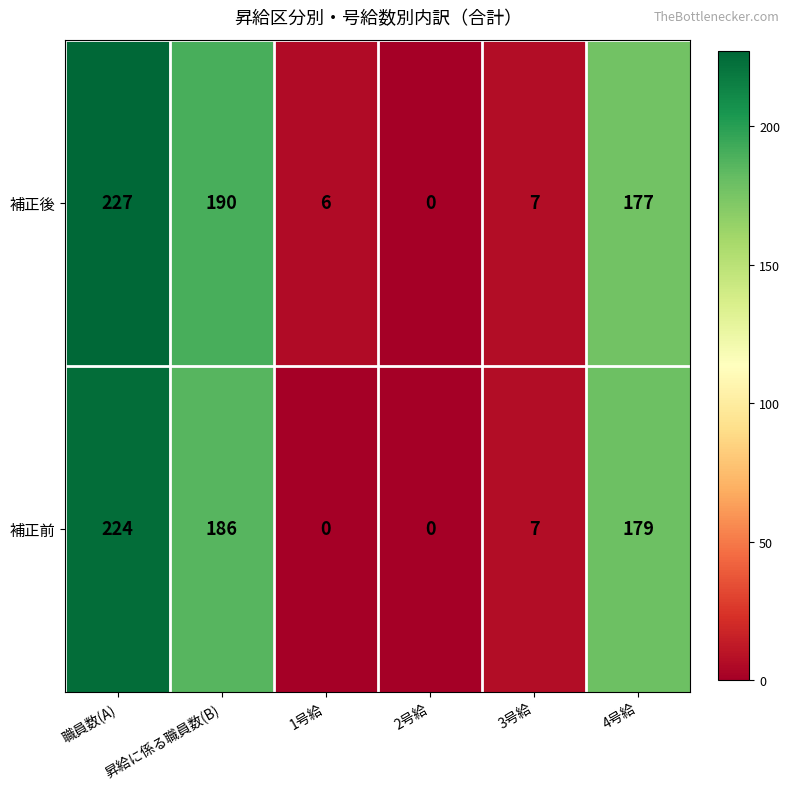

Where does the 補正後 series first go above 177?

職員数(A)